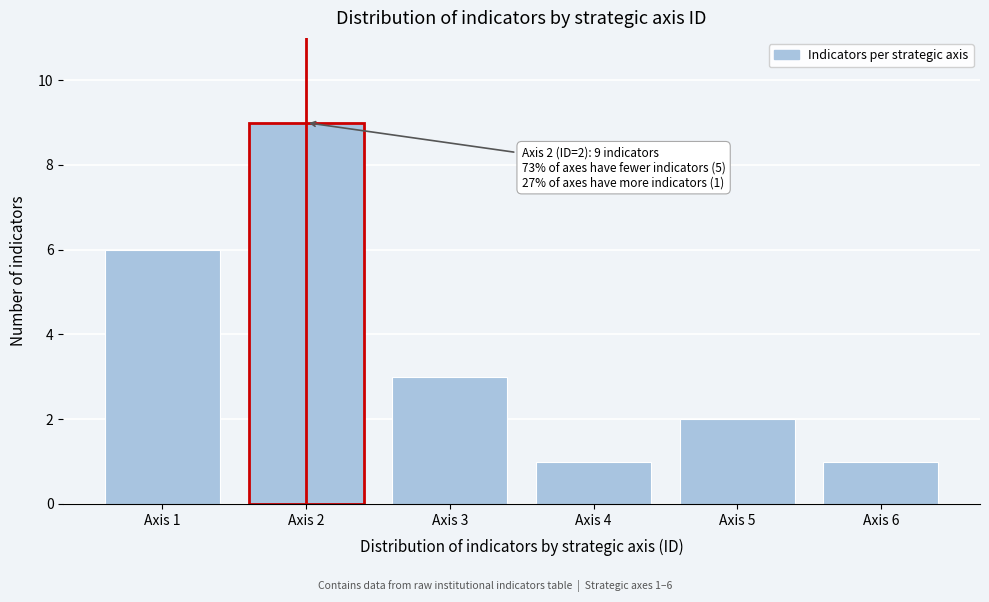

Reading right to left, list all the values displayed in this chart.

1	2	1	3	9	6